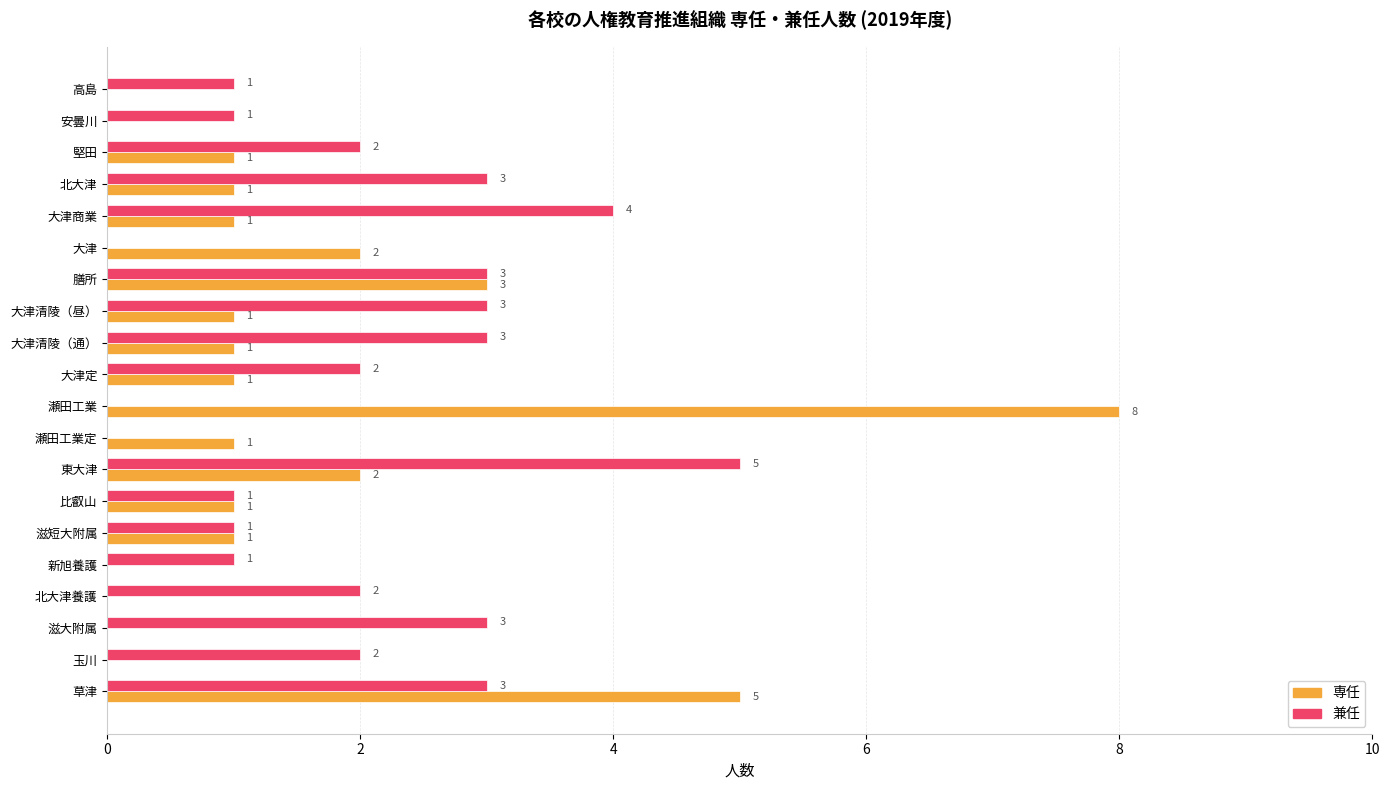

Is it true that 専任 equals 8 at 瀬田工業?

True